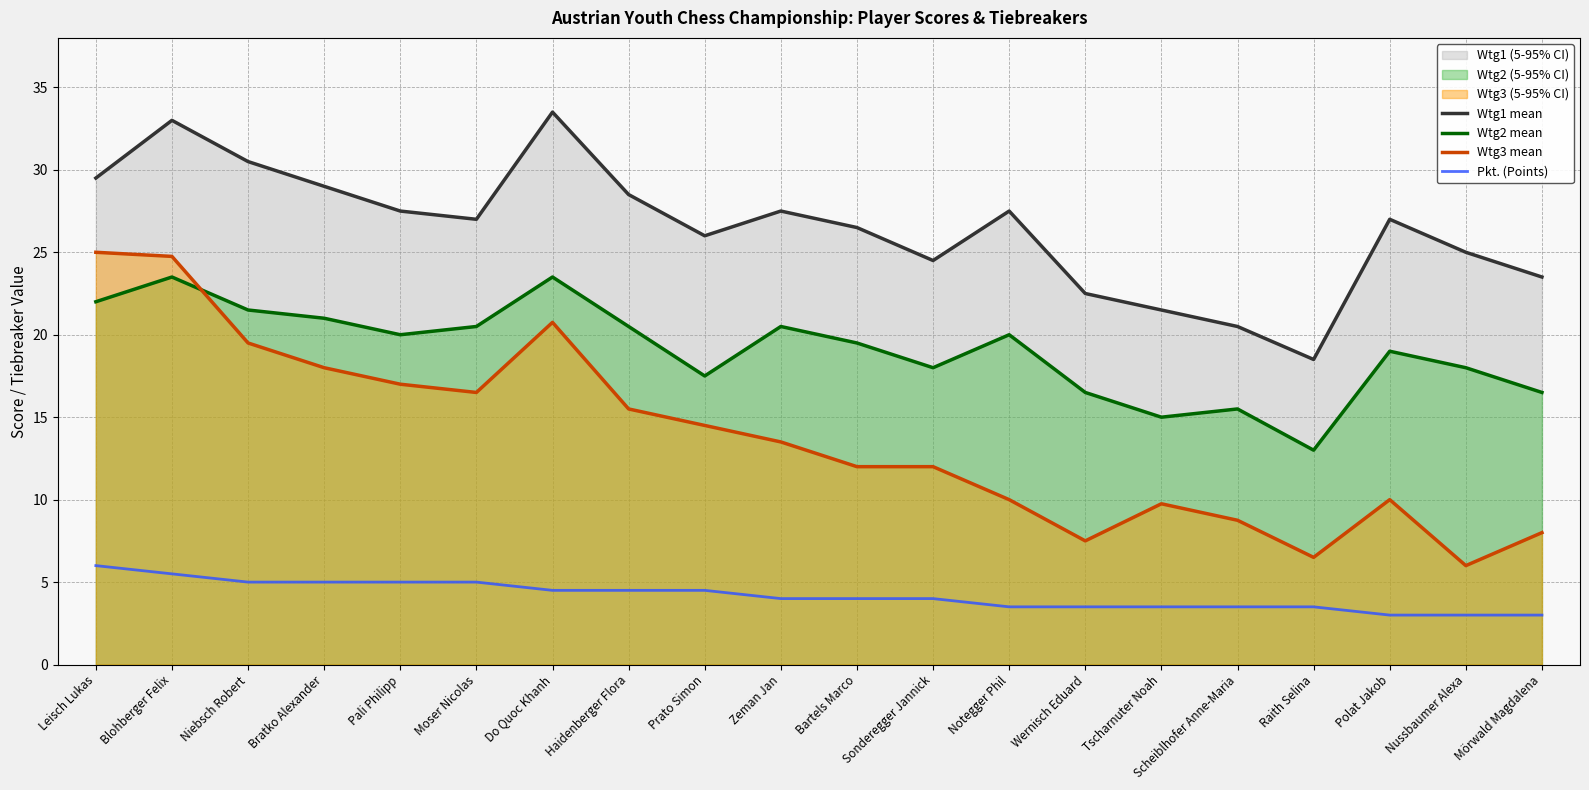

Where does the Wtg1 mean series first go above 27?

Leisch Lukas